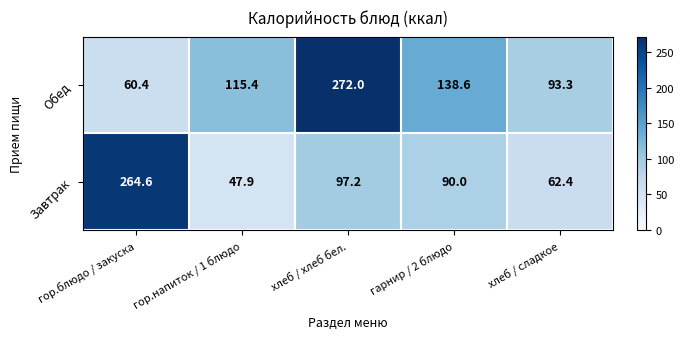

Rank the series by their average value, from lowest to highest.

Завтрак, Обед